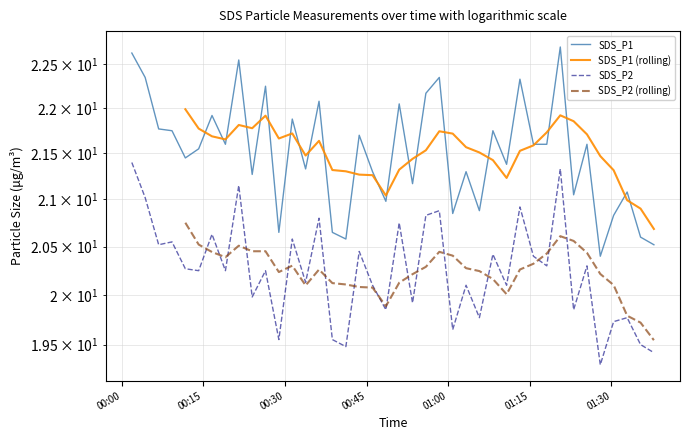

True or false: SDS_P1 and SDS_P2 intersect in this chart.

False